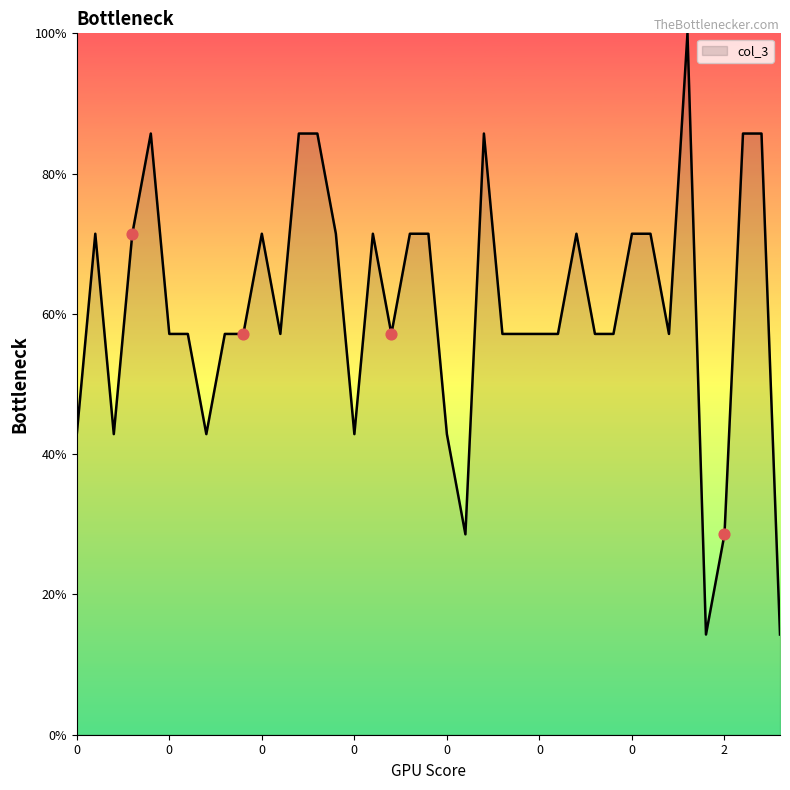

What is the smallest value displayed?

14.3